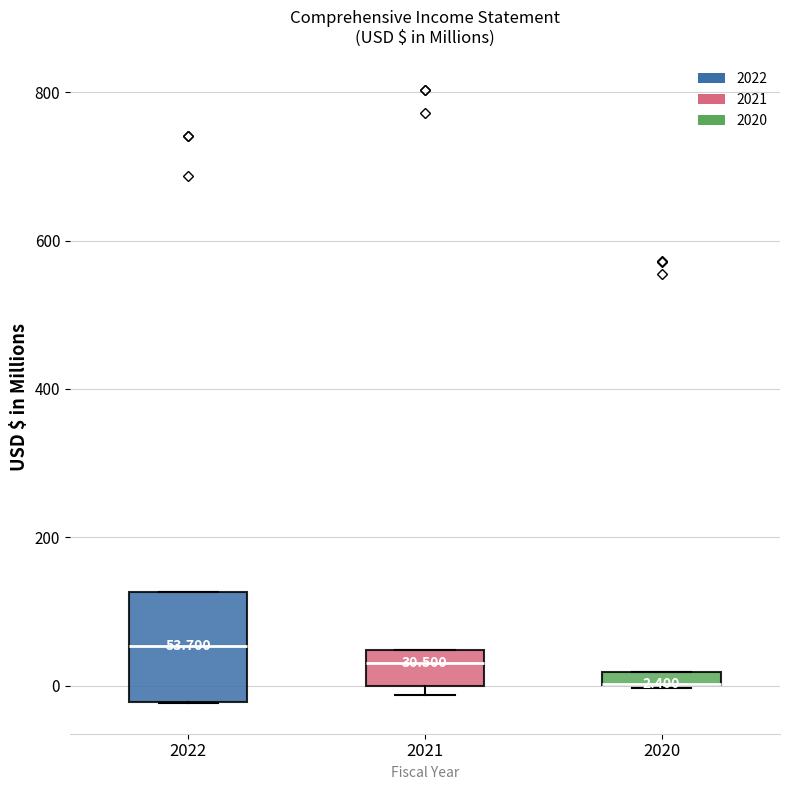

Comparing the boxes themselves (not the whiskers), which one is the tallest?

2022